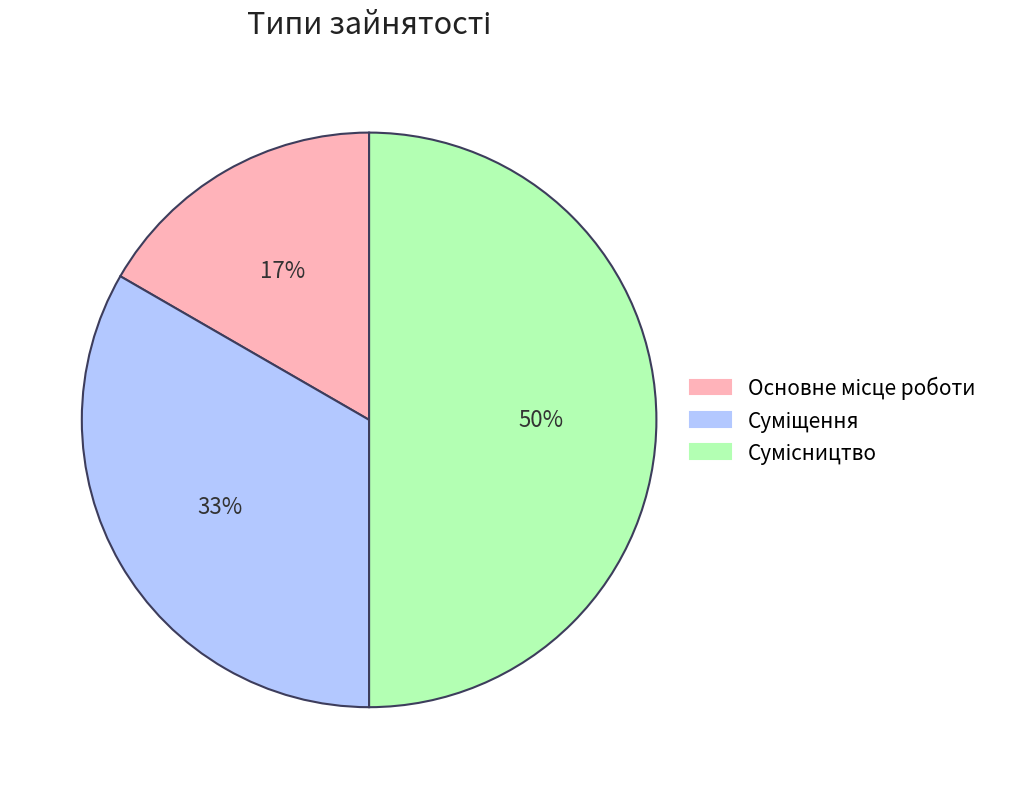

To the nearest percent, what is the average slice percentage?

33%